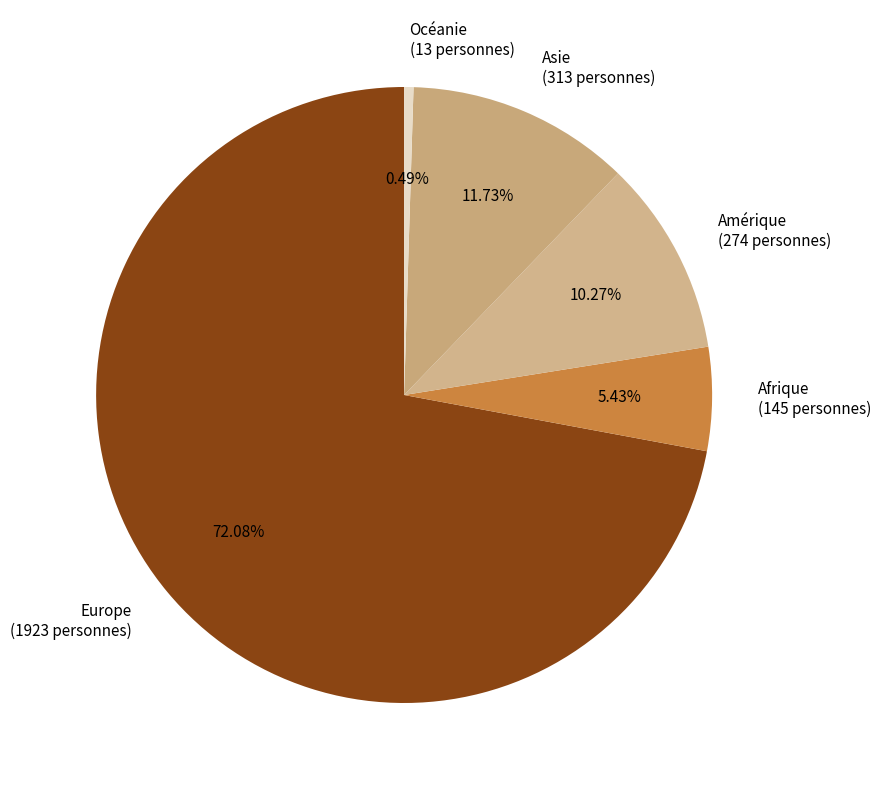

To the nearest percent, what is the difference between the Amérique and Europe slice percentages?

62%